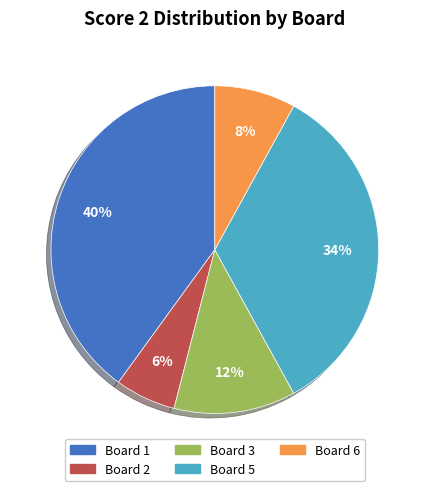

Count the number of slices in the pie.

5